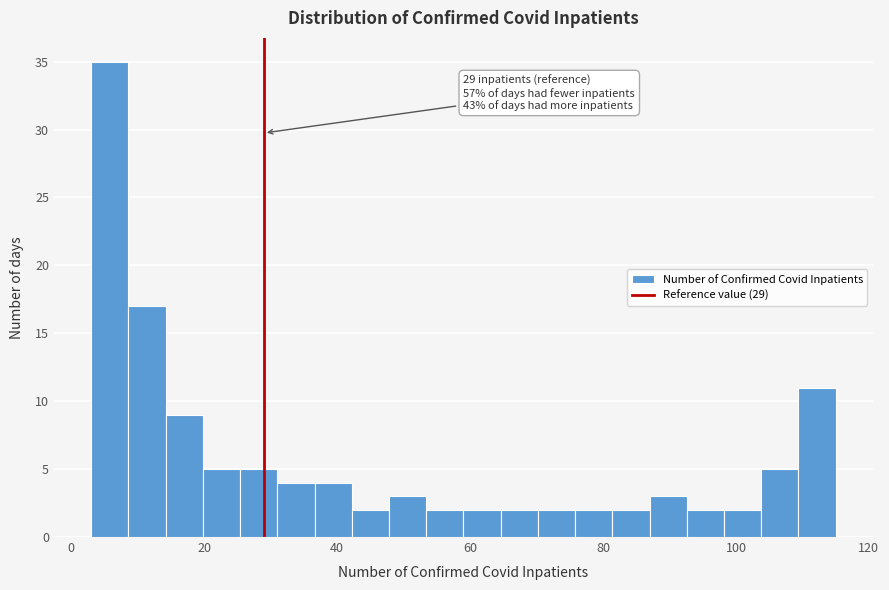

Read against the x-axis, roughly where is the centre of the tallest bar?

6